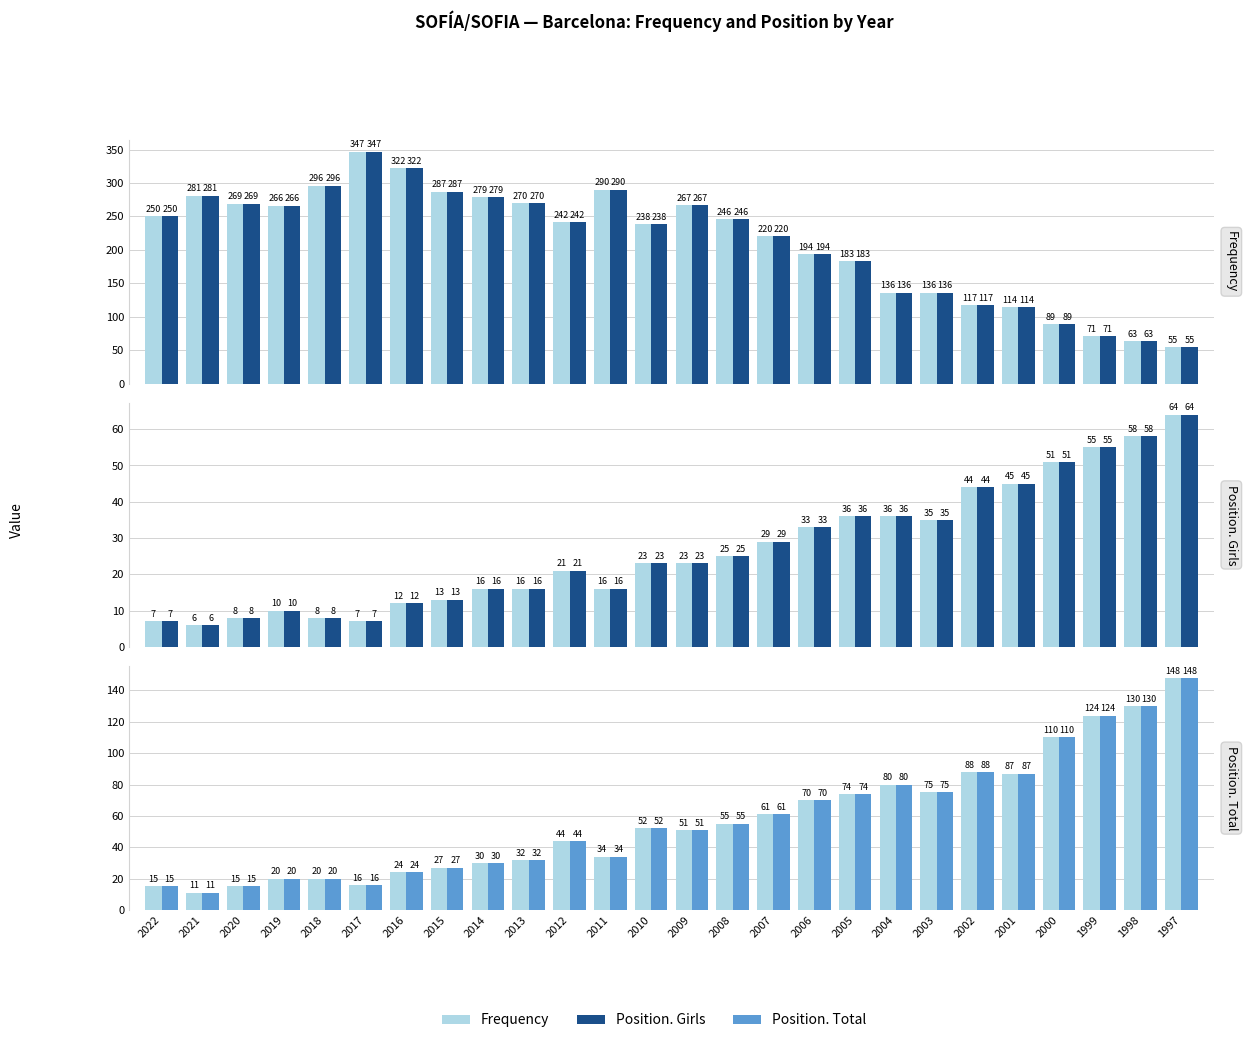

What is the average value of the Frequency series?

213